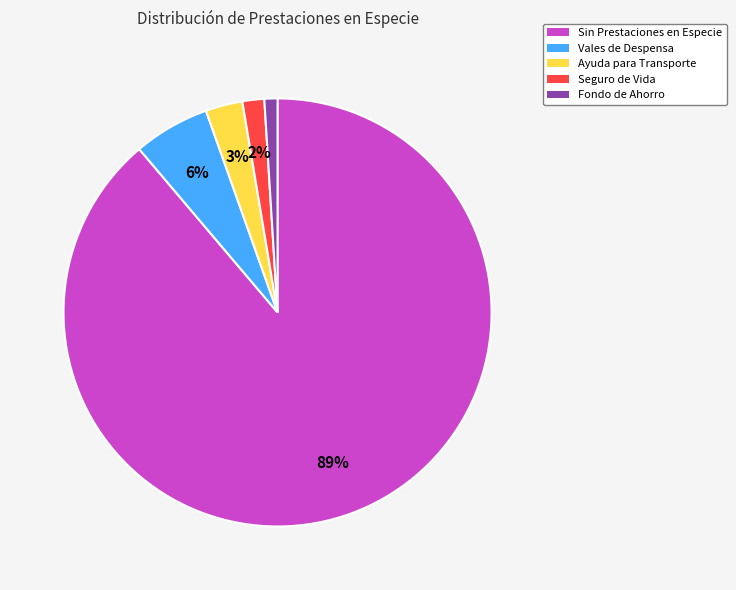

To the nearest percent, what is the combined percentage of Ayuda para Transporte and Vales de Despensa?

9%